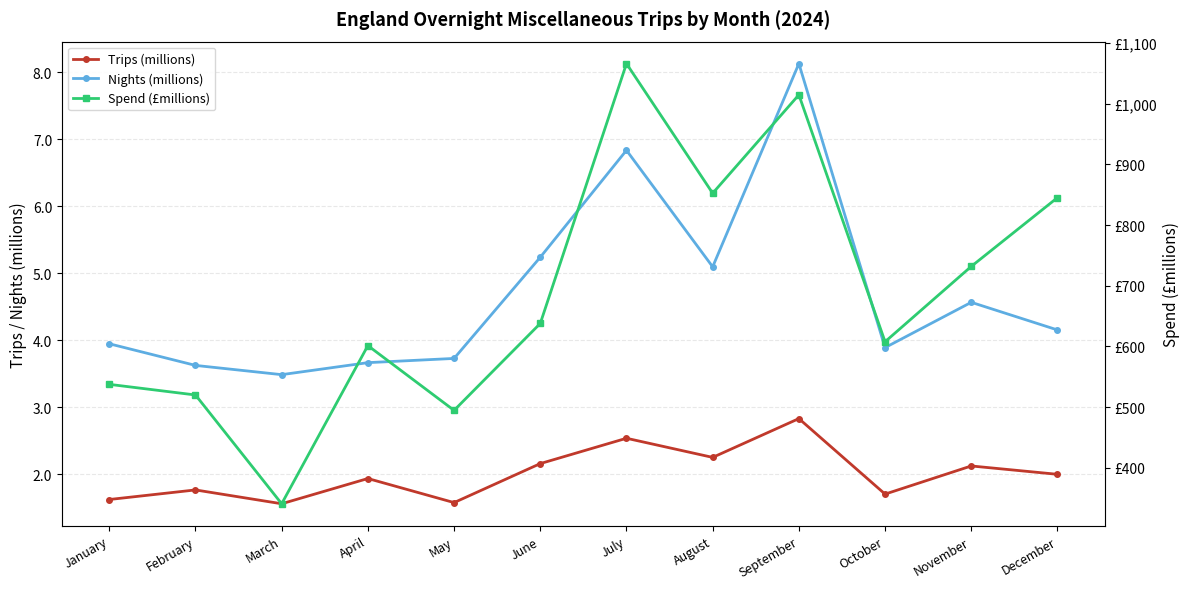

Rank the series by their maximum value, from lowest to highest.

Trips (millions), Nights (millions), Spend (£millions)